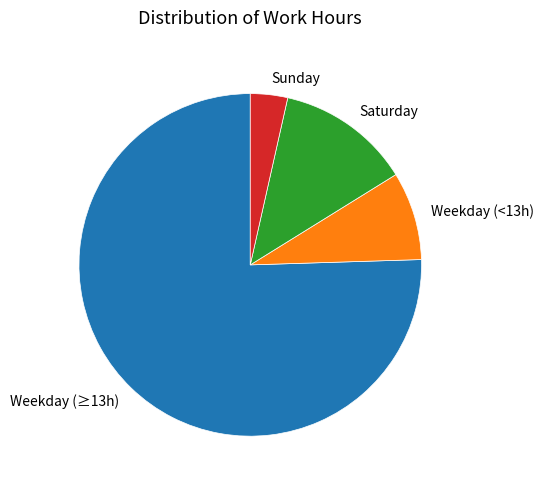

Combined, do Weekday (≥13h) and Sunday account for over 50%?

Yes